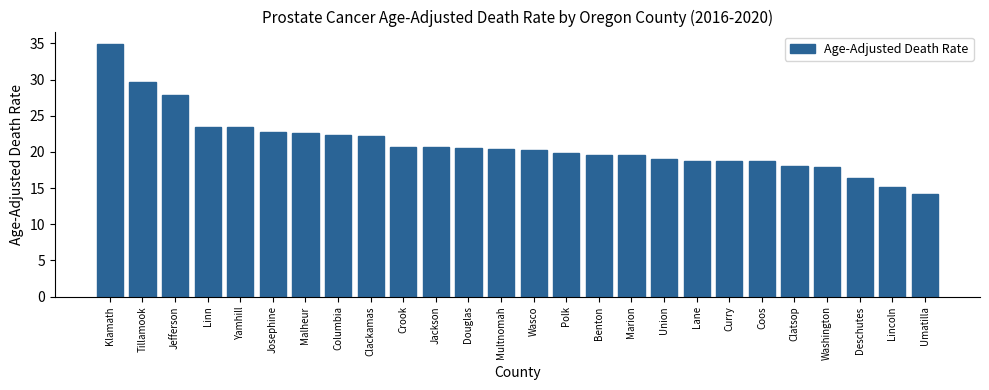

True or false: the data shows 27.2 at Jackson.

False